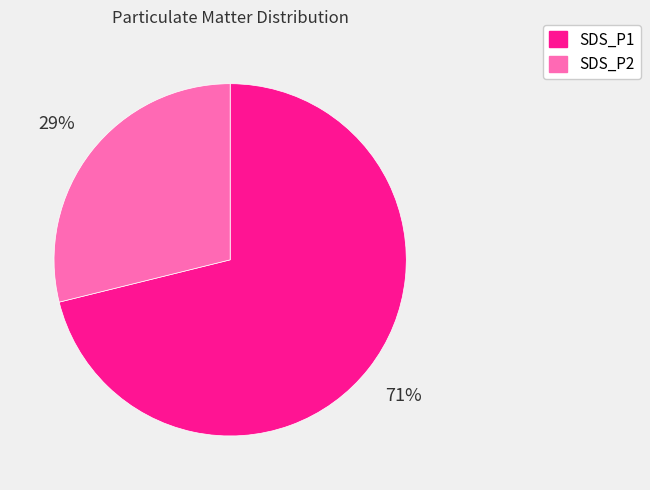

Do SDS_P2 and SDS_P1 together represent more than half of the pie?

Yes